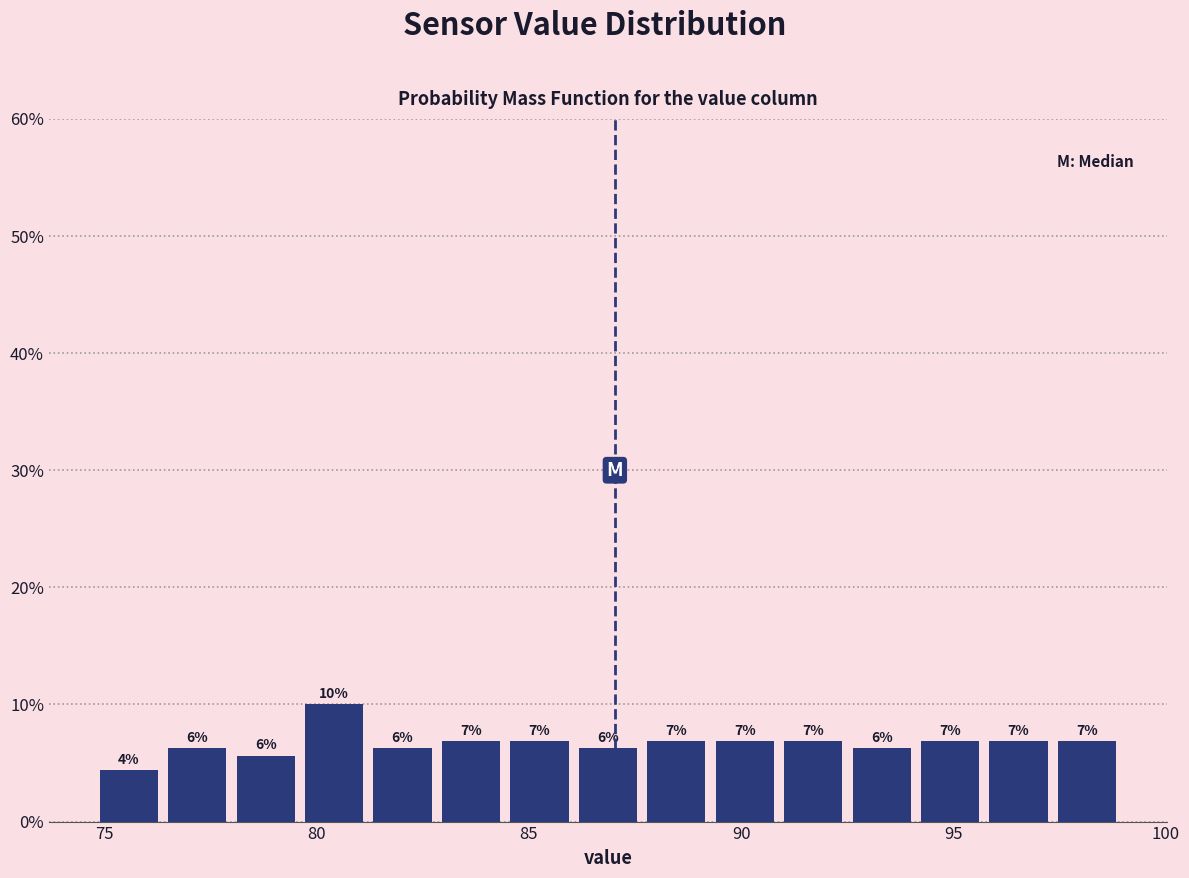

Around what value on the x-axis is the tallest bar? Give the approximate position of its centre, as read against the axis.

80.5